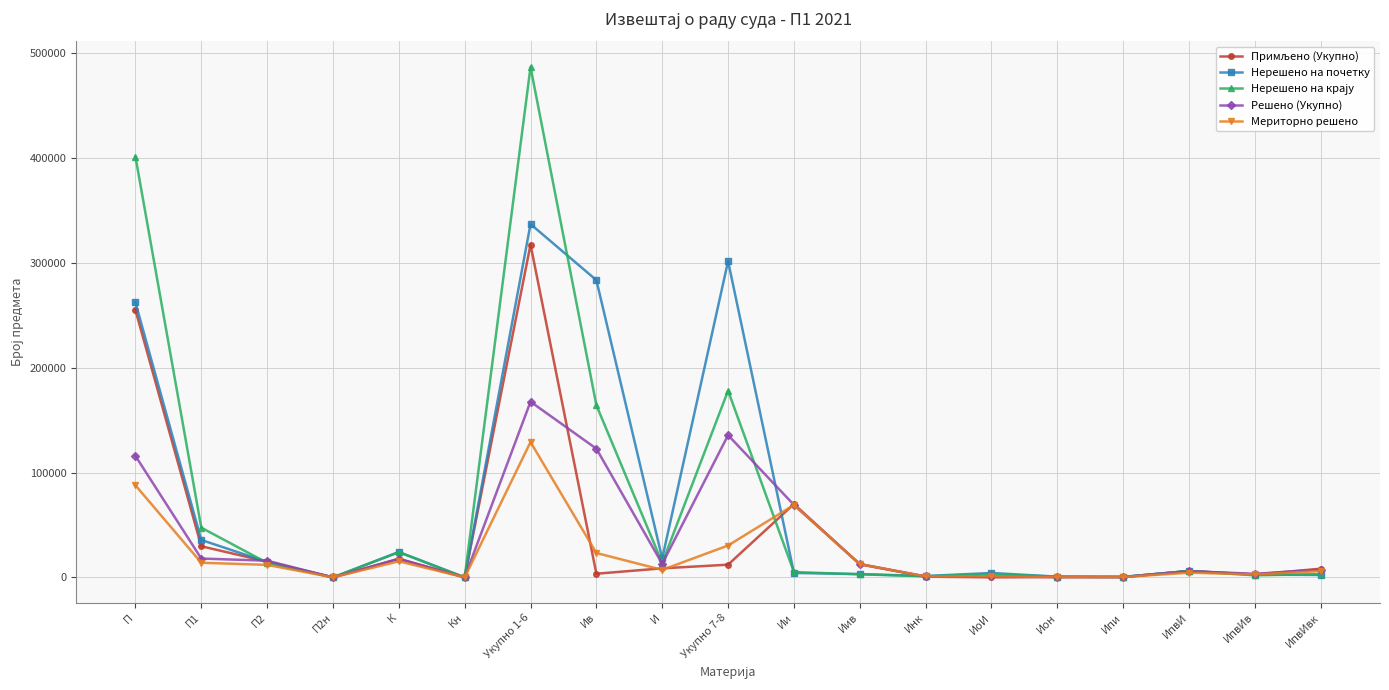

What is the maximum value shown in the chart?

486866